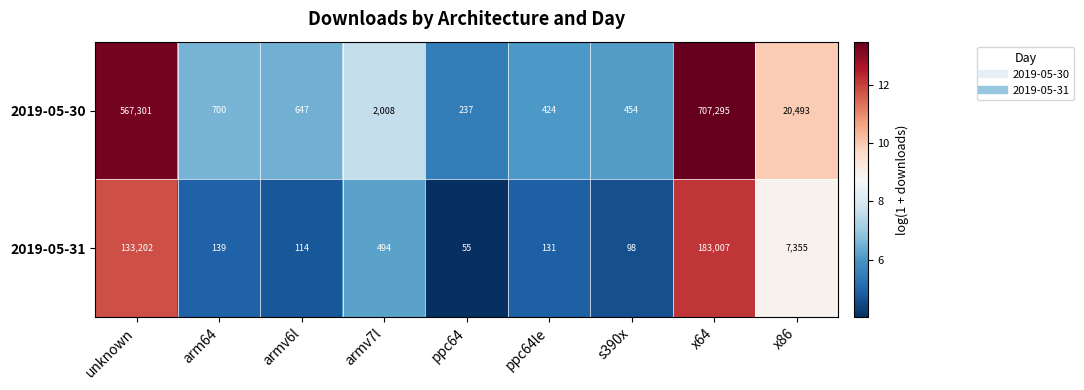

Which series changed the most between armv7l and x86?

2019-05-30